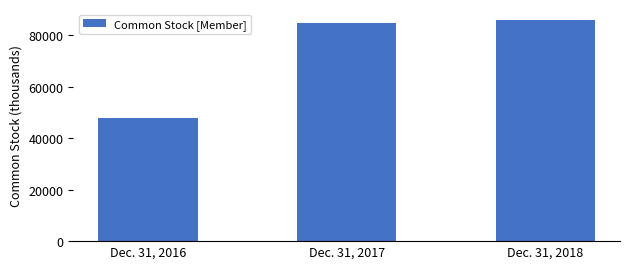

Rank the categories by value from highest to lowest.

Dec. 31, 2018, Dec. 31, 2017, Dec. 31, 2016